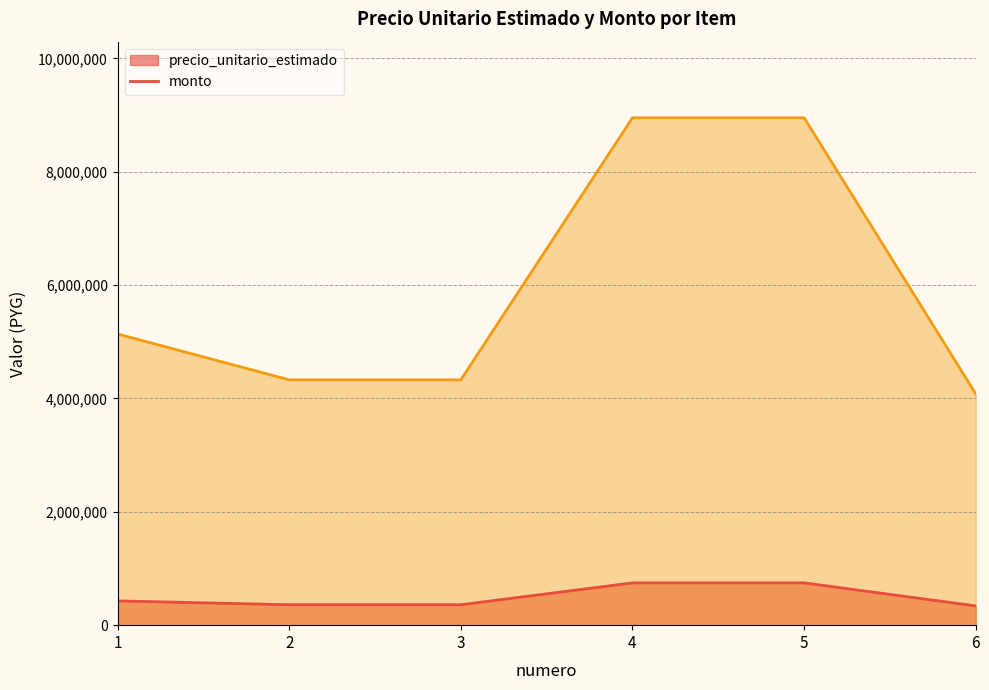

What is the difference between the second highest and minimum values in the monto (line) series?

4871004